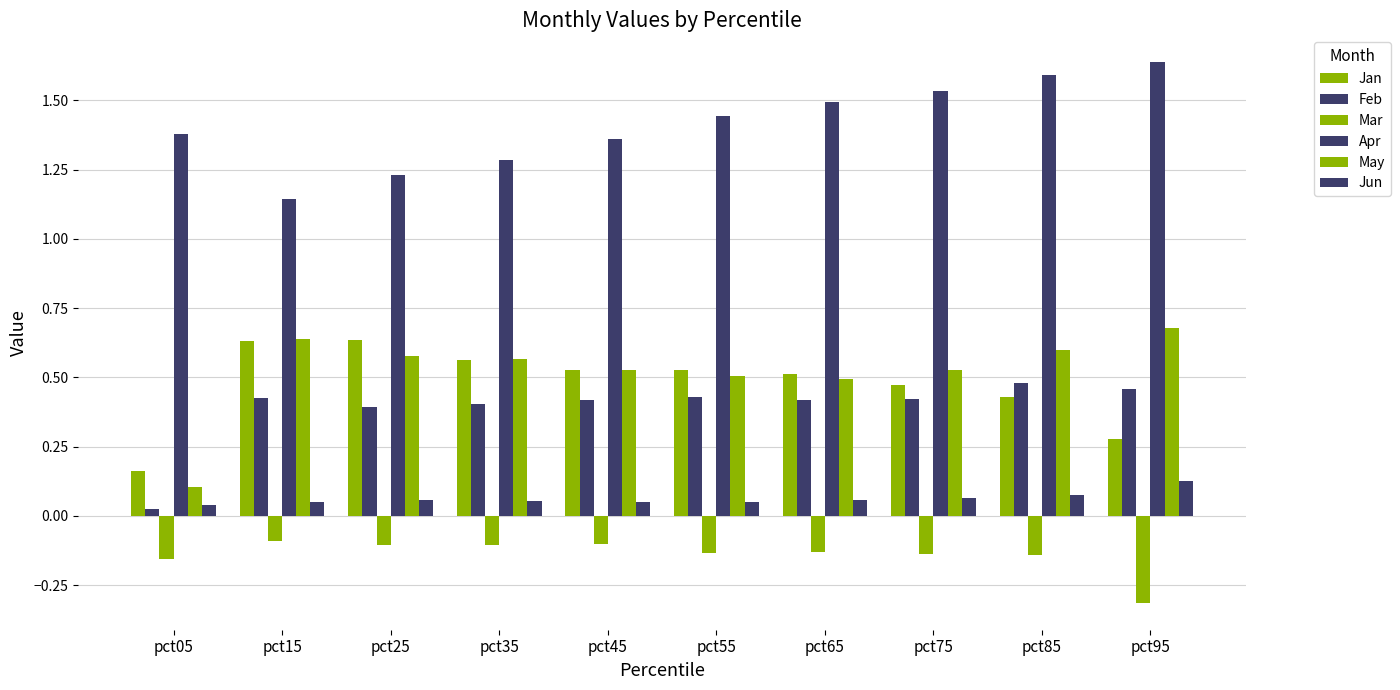

How many groups of bars are there?

10